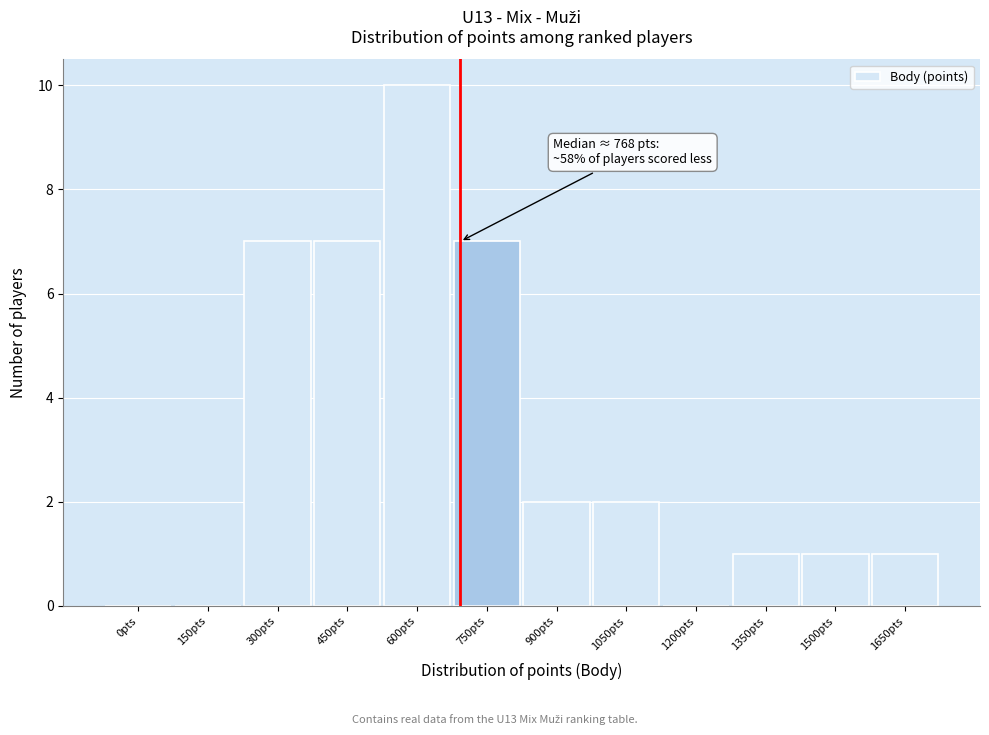

Reading left to right, extract all data points from this chart.

0pts=0	150pts=0	300pts=7	450pts=7	600pts=10	750pts=7	900pts=2	1050pts=2	1200pts=0	1350pts=1	1500pts=1	1650pts=1